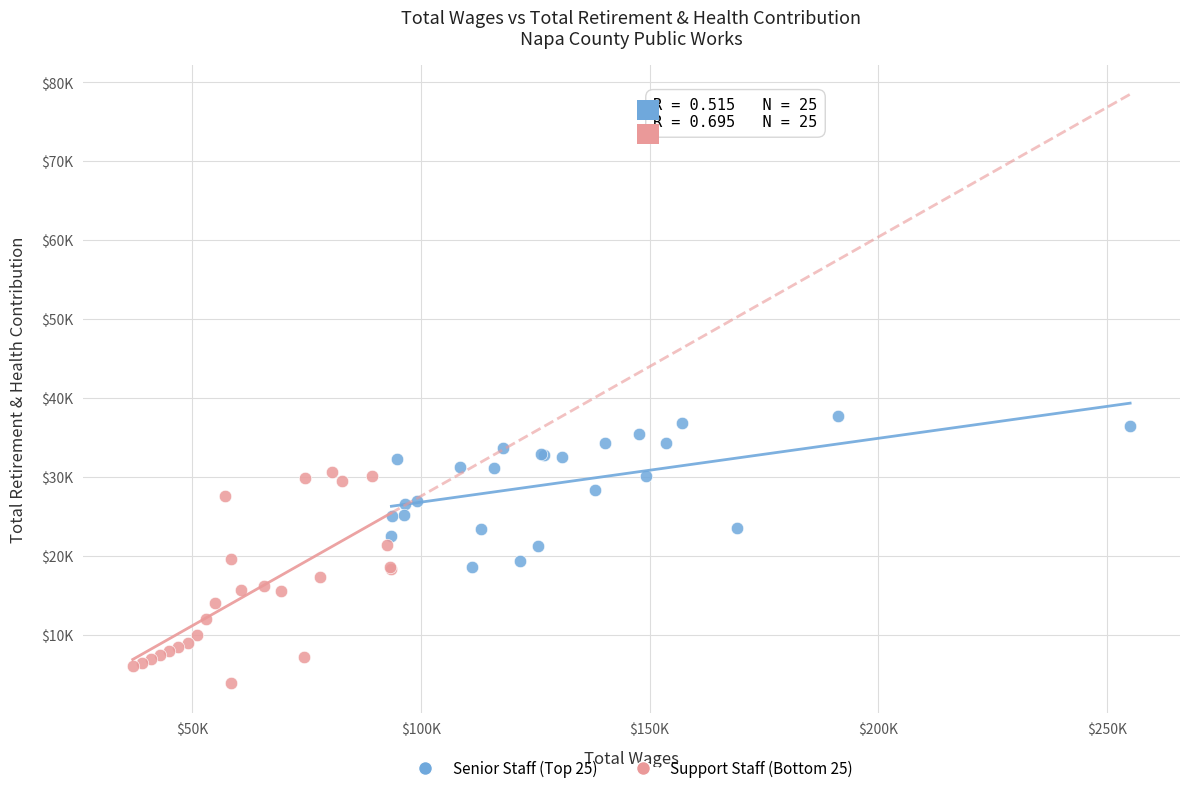

What are all the series names shown in the legend?

Senior Staff (Top 25), Support Staff (Bottom 25)